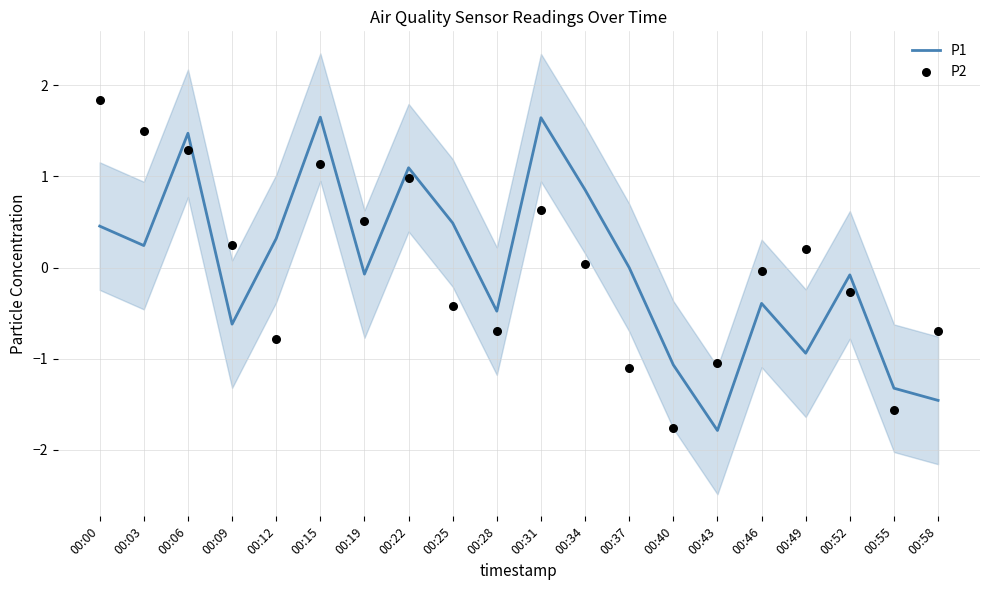

At which category is the sum across all series the highest?

00:15